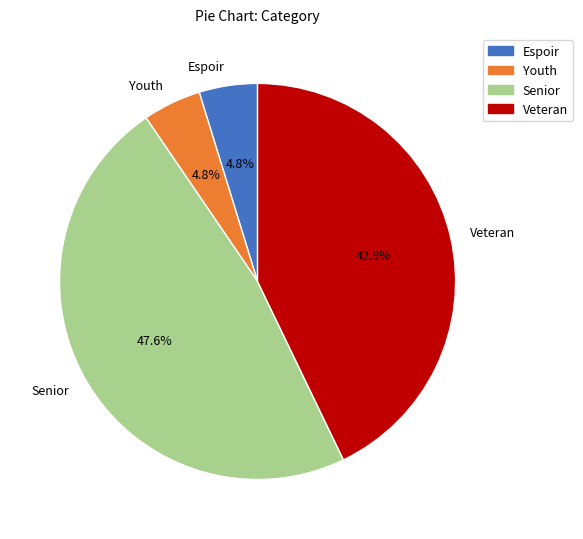

To the nearest percent, what is the difference between the largest and smallest slice percentages?

43%